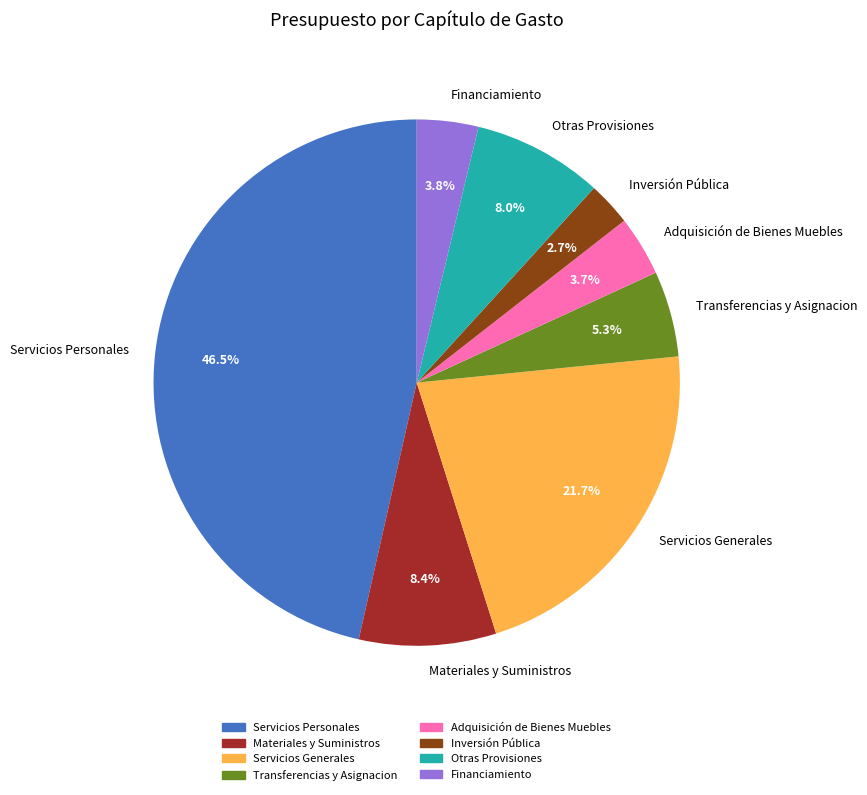

Approximately how many times larger is the value at Otras Provisiones compared to Inversión Pública?

3.0